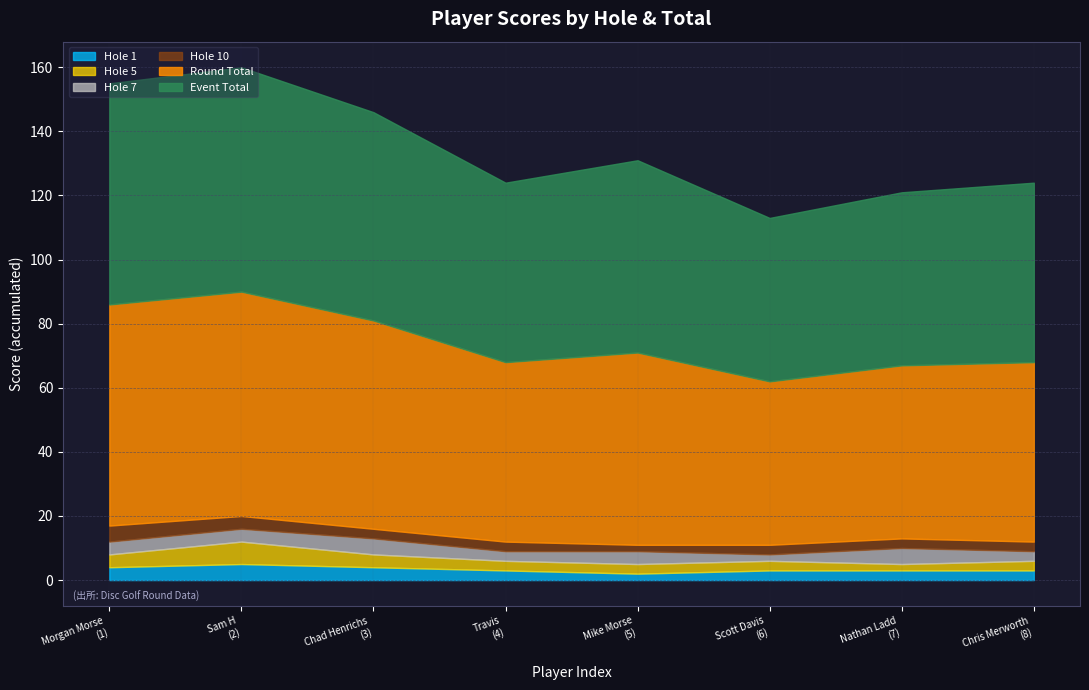

True or false: hole_10 and event_total_score intersect in this chart.

False